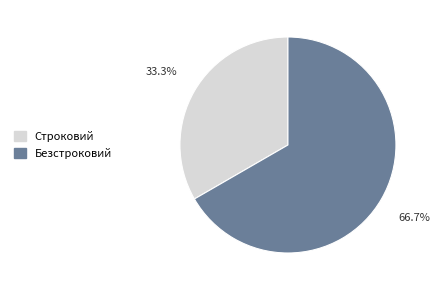

Is there a majority slice in this chart?

Yes